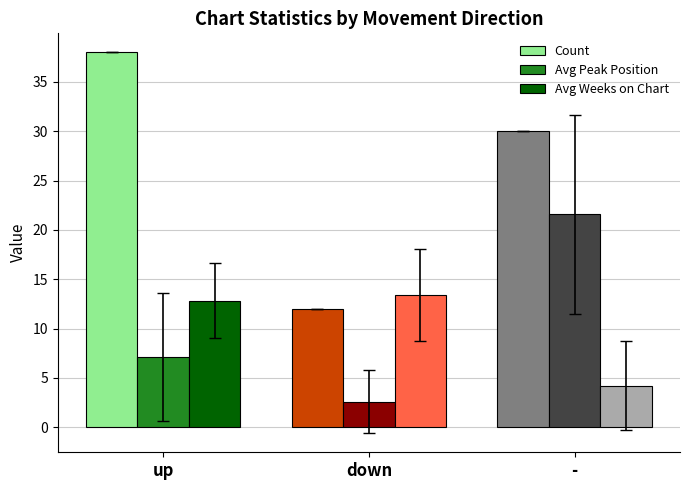

Reading right to left, list all the values displayed in this chart.

Count: 30.0	12.0	38.0
Avg Peak Position: 21.6	2.6	7.1
Avg Weeks on Chart: 4.2	13.4	12.8